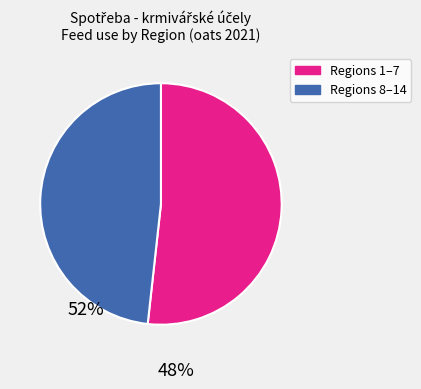

Is there a majority slice in this chart?

Yes